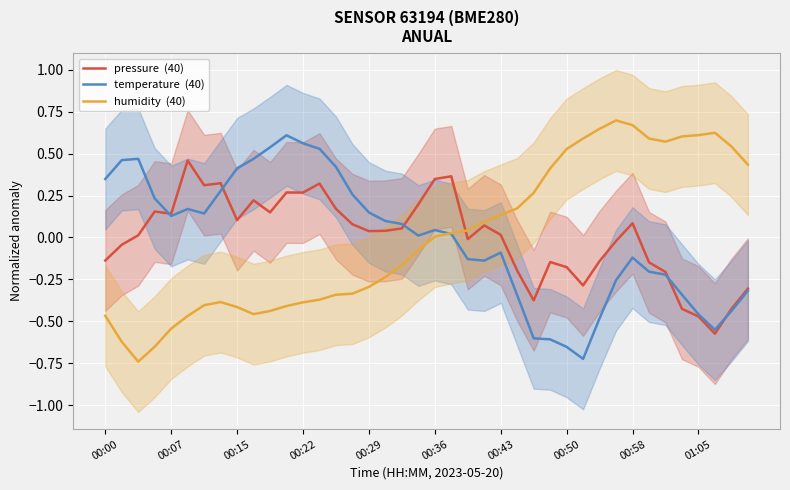

How many intersections are there between pressure  (40) and temperature  (40)?

5